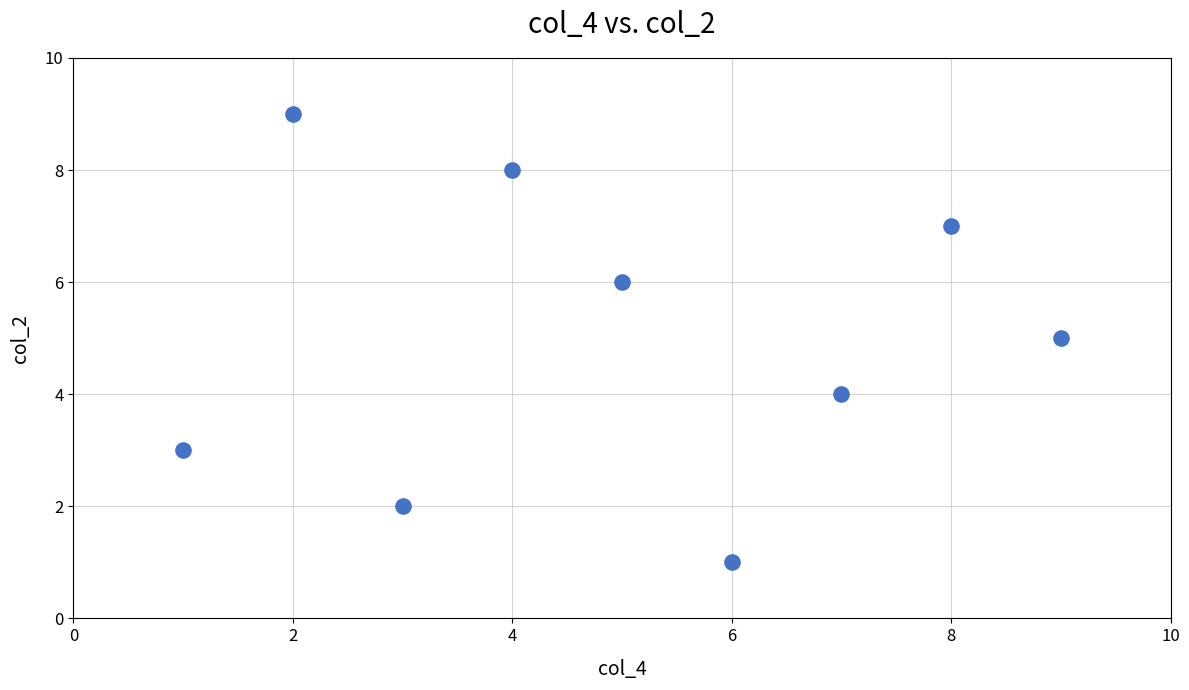

What is the range of Y values (max minus min)?

8